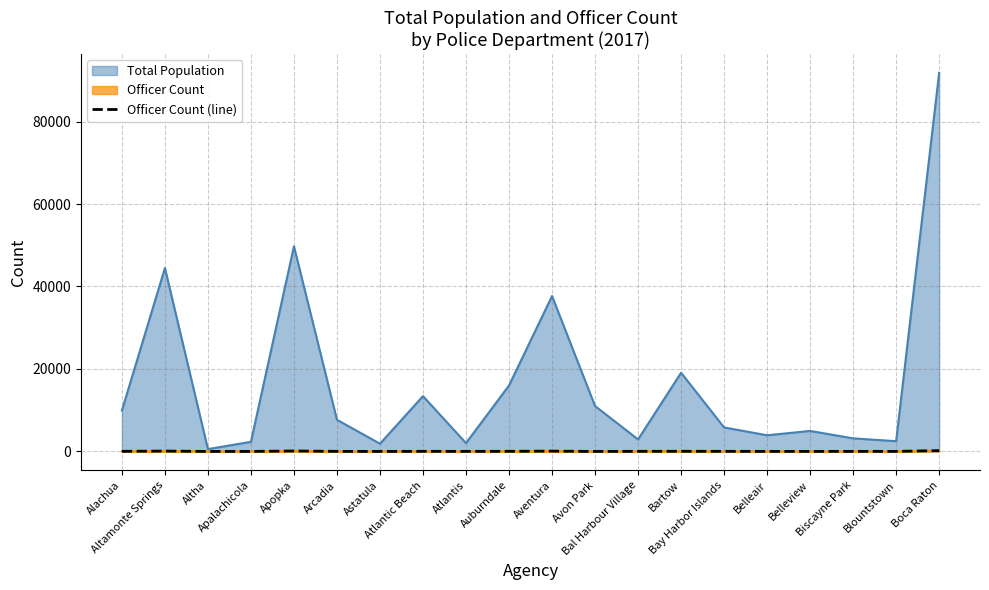

Is it true that the value at Atlantis is 18?

True